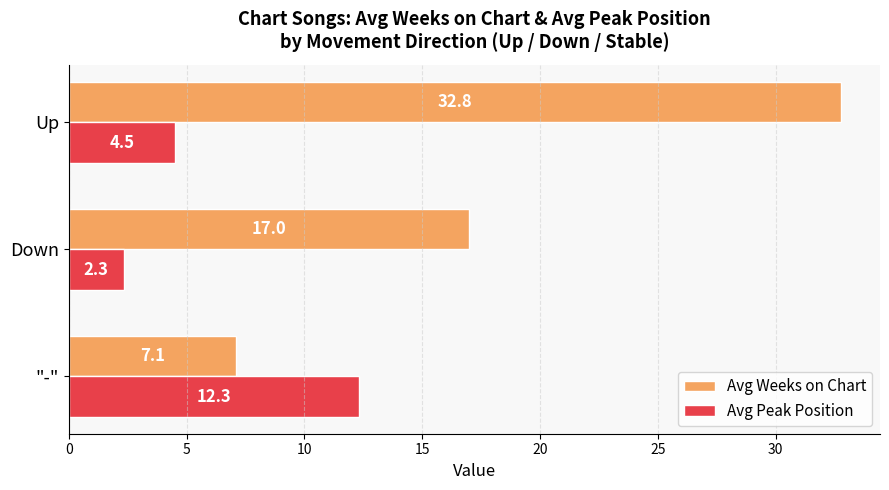

Which series has the largest range (max minus min)?

Avg Weeks on Chart